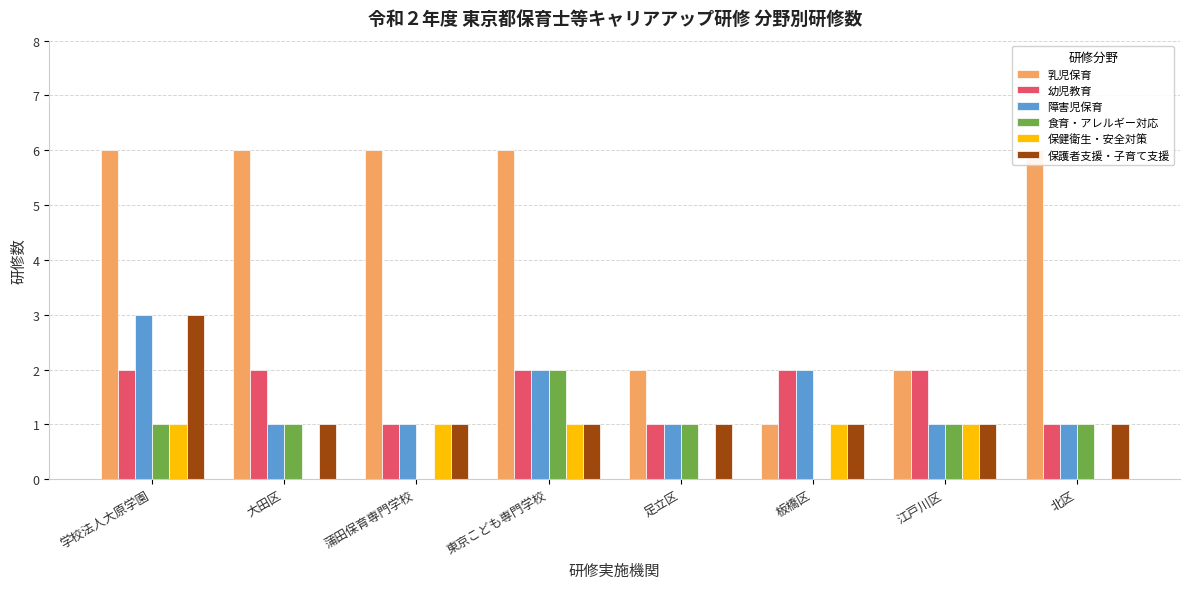

How many positive values does the 食育・アレルギー対応 series have?

6